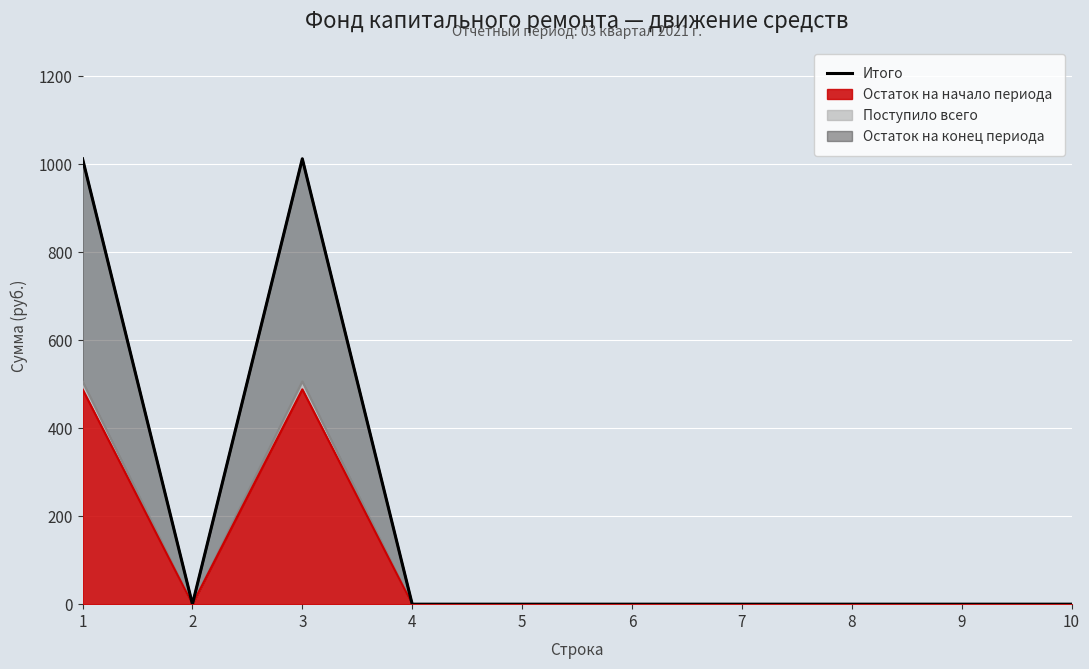

The value at 1 is 1376.6. True or false?

False